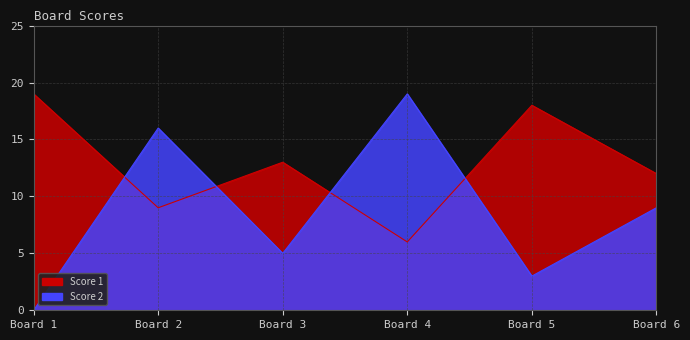

What value does the Score 1 series have at Board 5, to the nearest 5?

20